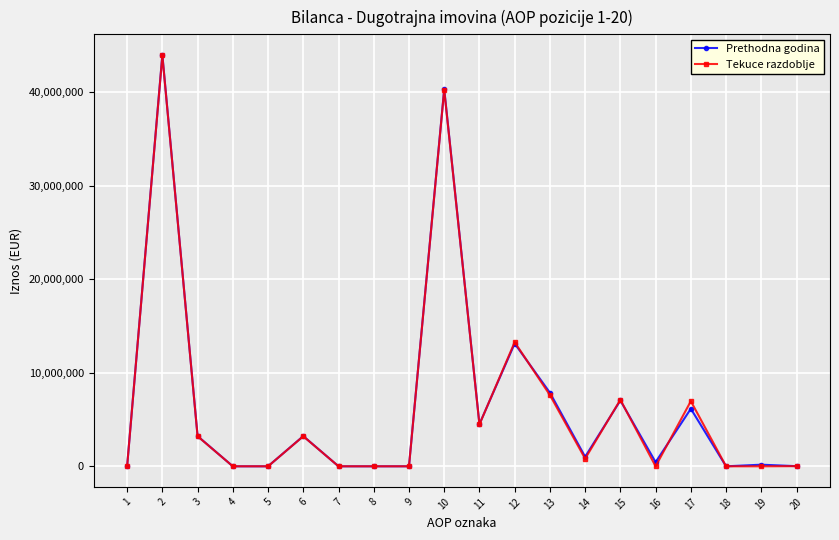

What is the greatest value displayed?

44002183